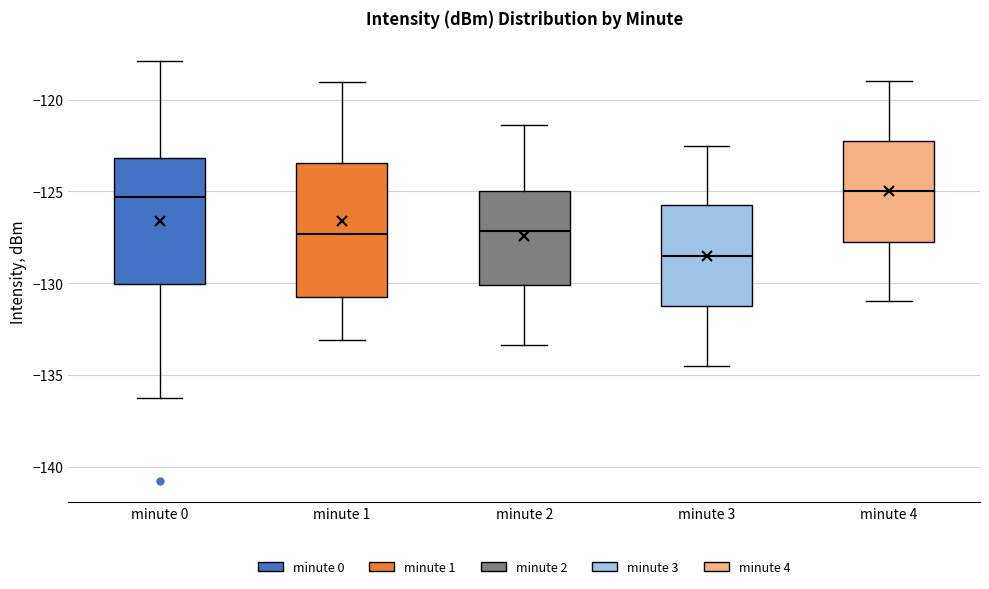

Reading left to right, read every box against the y-axis: the position of its median line, the range the box covers, and the ends of its whiskers. The values are not printed on the chart, so give them approximately, as read against the axis.

minute 0: median -125.5, box -130.0 to -123.0, whiskers -136.0 to -118.0
minute 1: median -127.5, box -131.0 to -123.5, whiskers -133.0 to -119.0
minute 2: median -127.0, box -130.0 to -125.0, whiskers -133.5 to -121.5
minute 3: median -128.5, box -131.0 to -125.5, whiskers -134.5 to -122.5
minute 4: median -125.0, box -127.5 to -122.0, whiskers -131.0 to -119.0